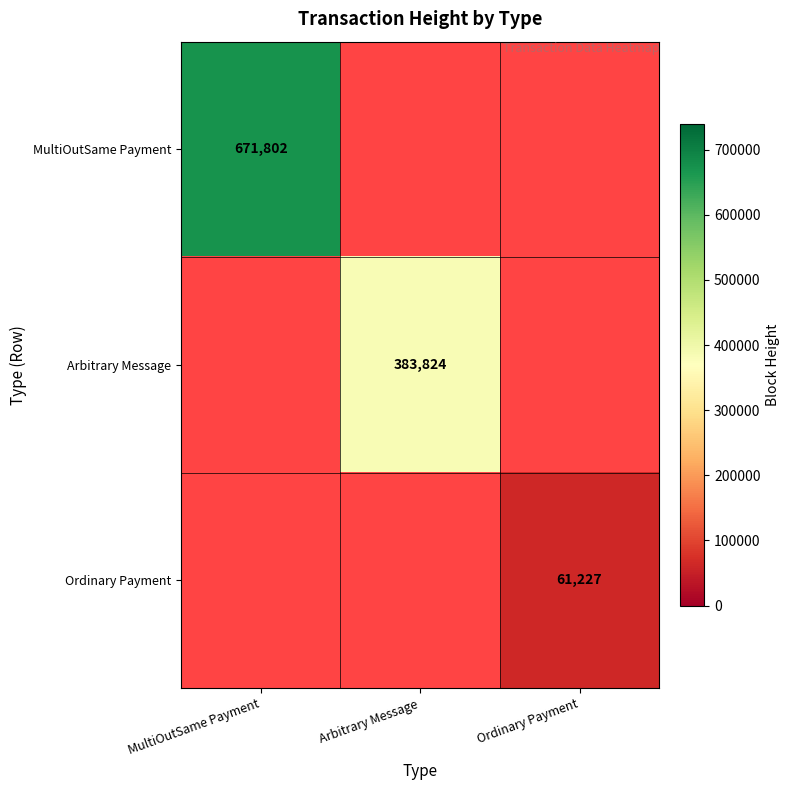

Which has a higher value, Ordinary Payment or MultiOutSame Payment?

MultiOutSame Payment